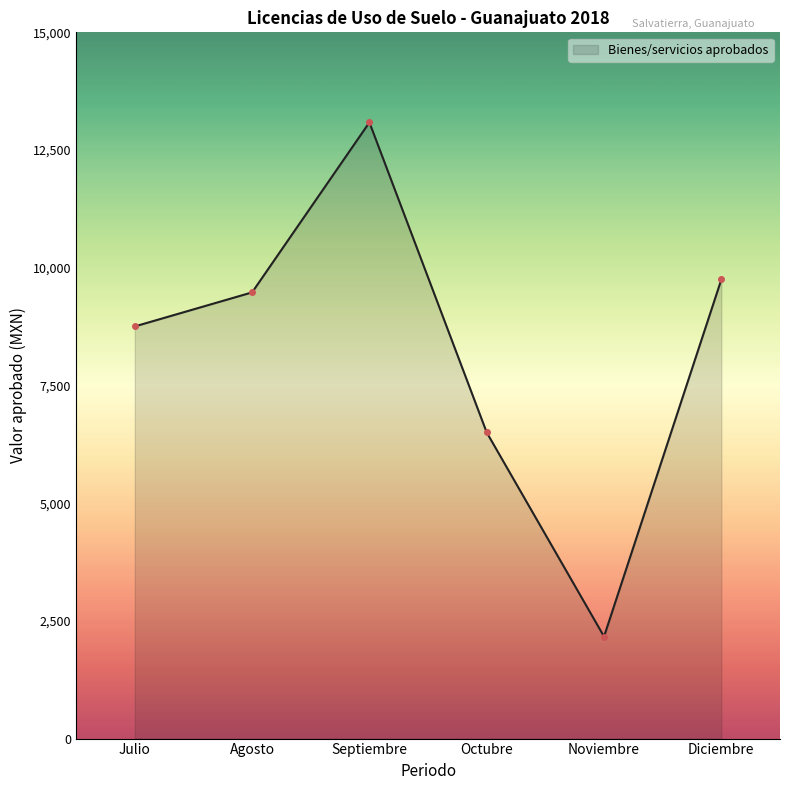

At which category does the chart reach its peak across all series?

Septiembre